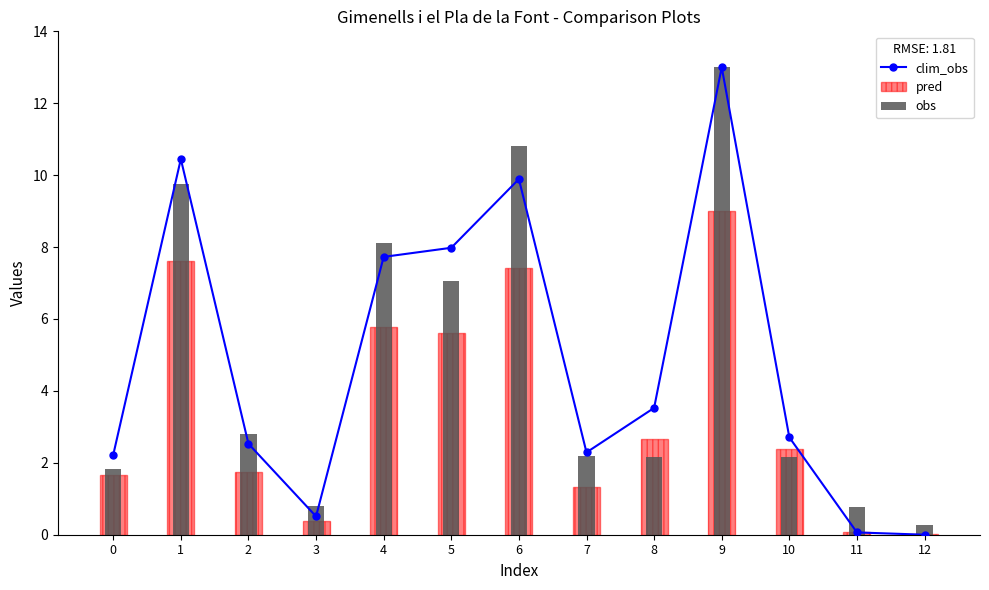

Which series has the largest total across all categories?

clim_obs